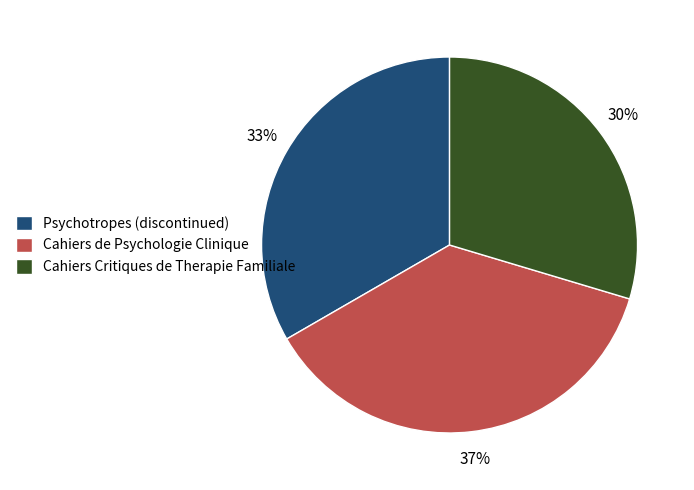

Is it true that Psychotropes (discontinued) is 40% of the pie?

False